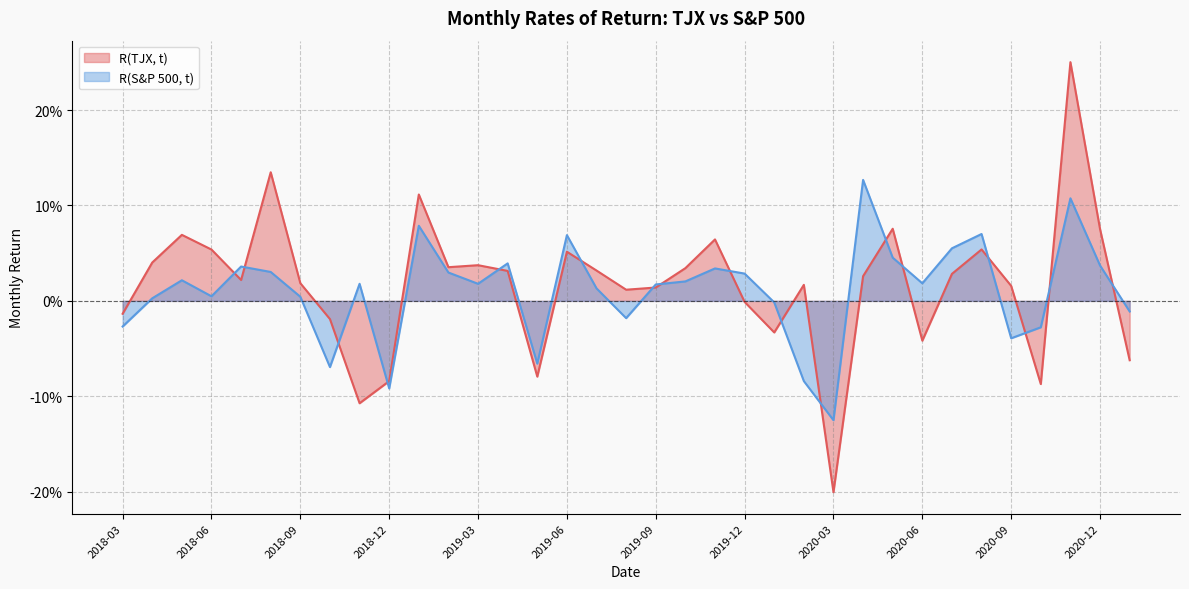

Between 2018-08 and 2019-01, which series saw the biggest shift?

R(S&P 500, t)